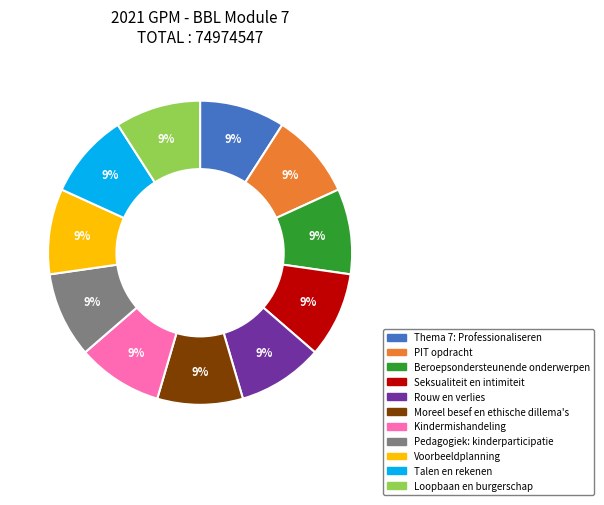

Approximately how many times larger is the value at Beroepsondersteunende onderwerpen compared to Voorbeeldplanning?

1.0